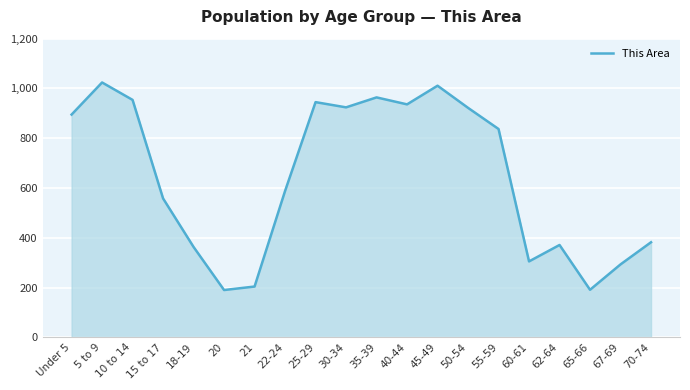

Does the chart have visible grid lines?

Yes